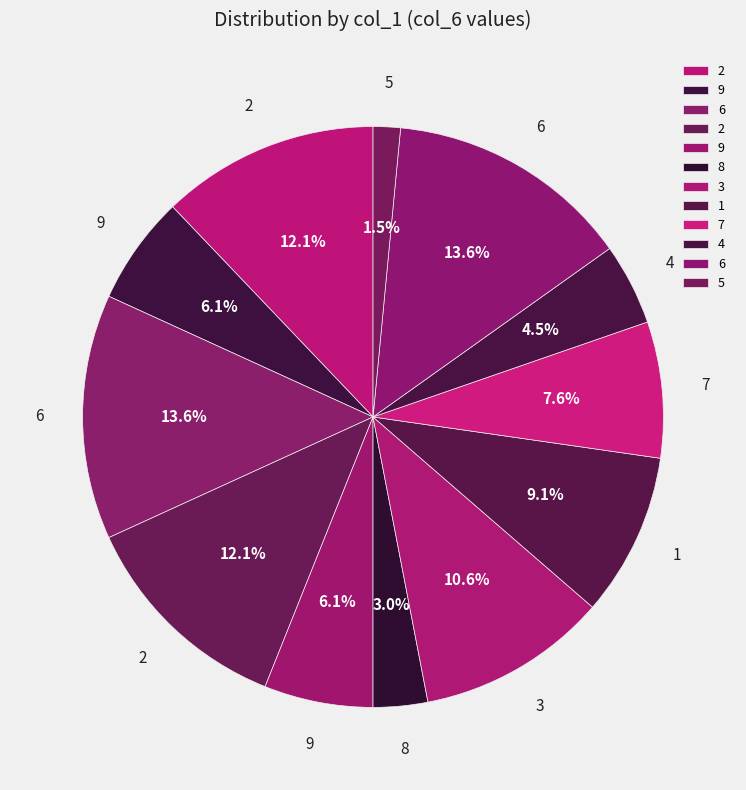

Count the number of slices in the pie.

12